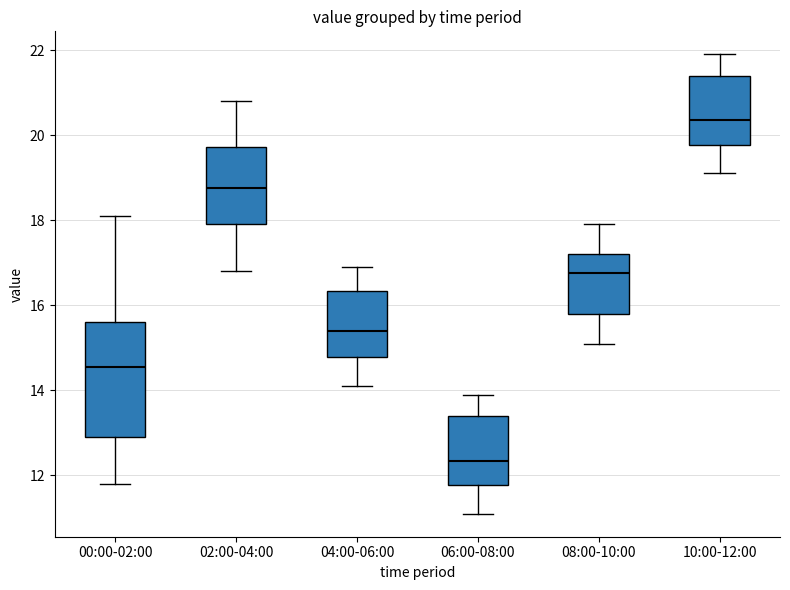

Which box has the highest median line?

10:00-12:00